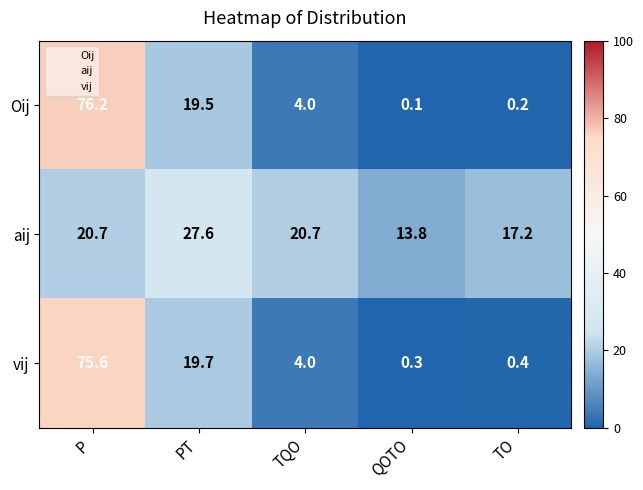

What is the spread (max minus min) of values at PT?

8.1